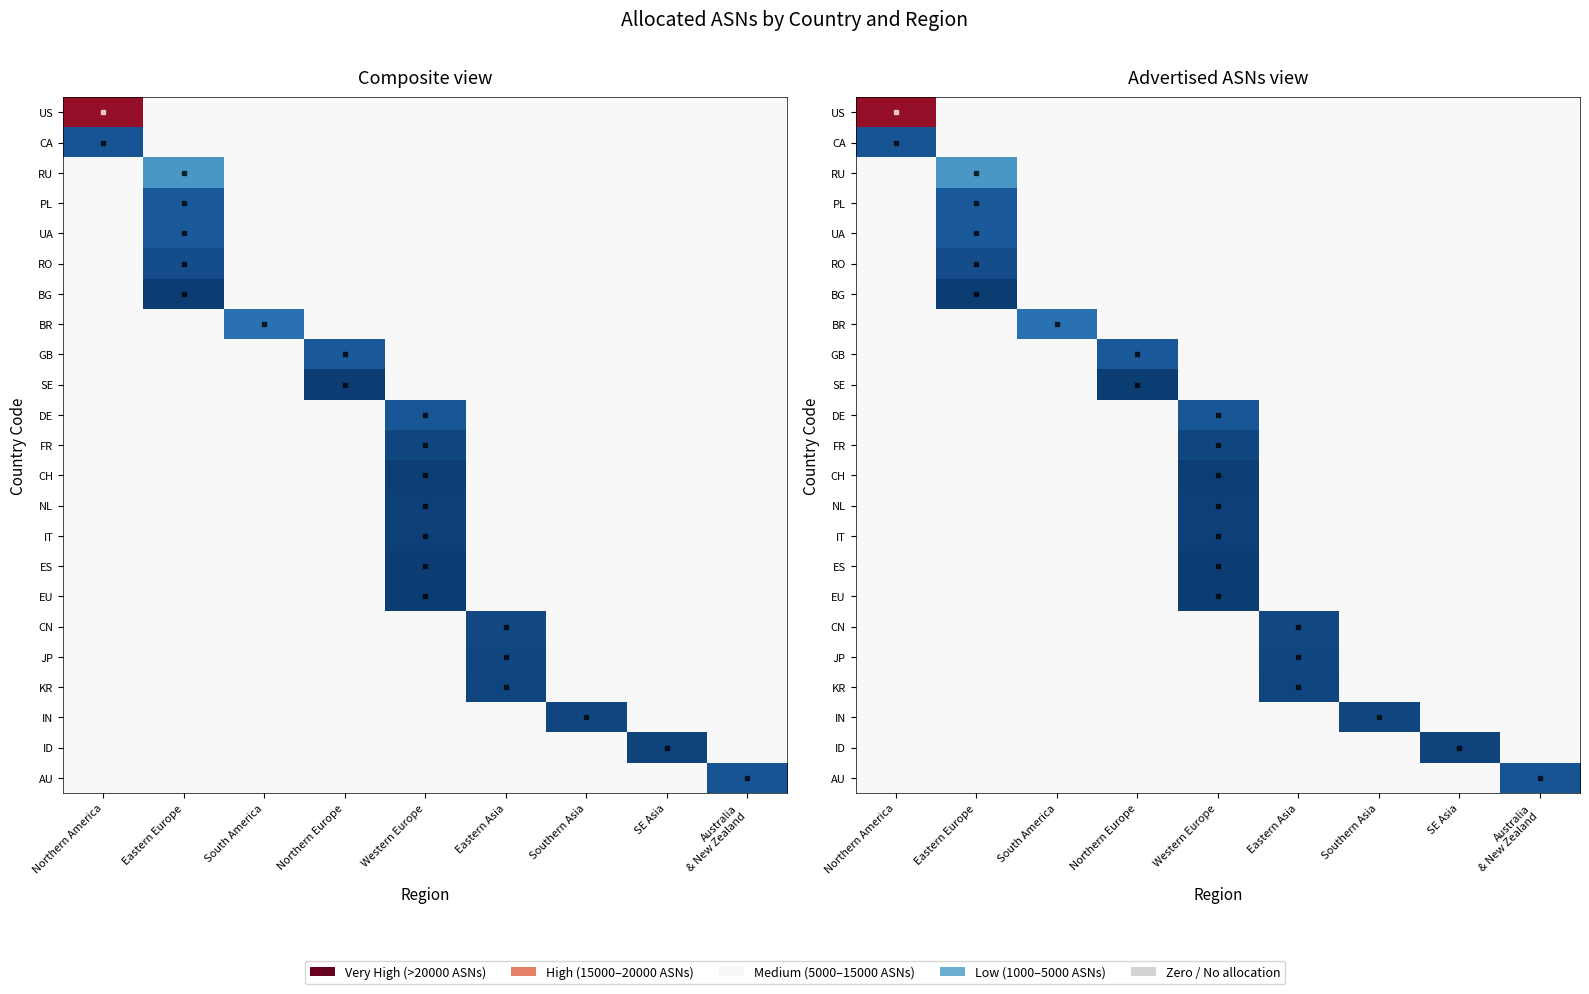

List the labels in order of US value, largest first.

Northern America, Eastern Europe, South America, Northern Europe, Western Europe, Eastern Asia, Southern Asia, SE Asia, Australia & New Zealand